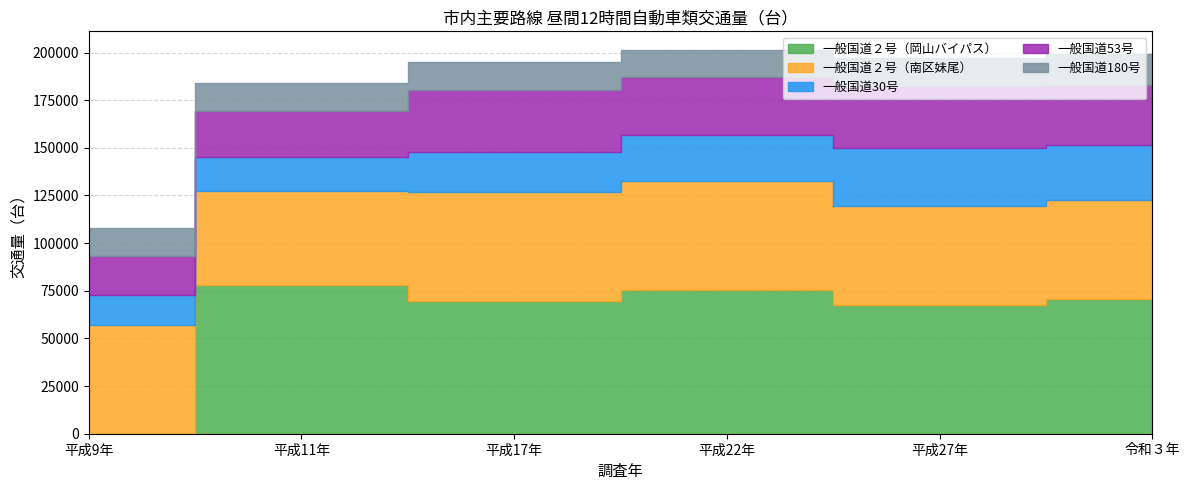

Which category has the highest value across all series?

平成11年